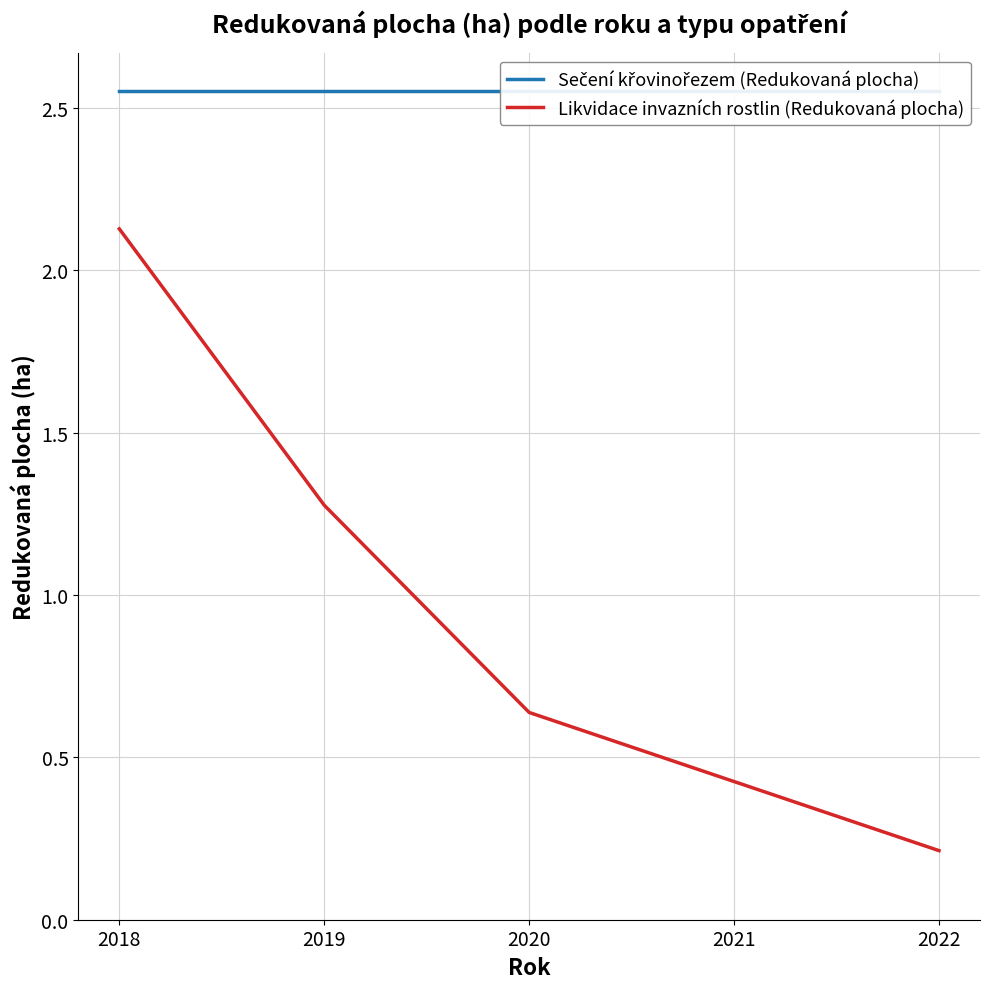

Reading left to right, list all the values displayed in this chart.

Sečení křovinořezem (Redukovaná plocha): 2018=2.6	2019=2.6	2020=2.6	2021=2.6	2022=2.6
Likvidace invazních rostlin (Redukovaná plocha): 2018=2.1	2019=1.3	2020=0.6	2021=0.4	2022=0.2